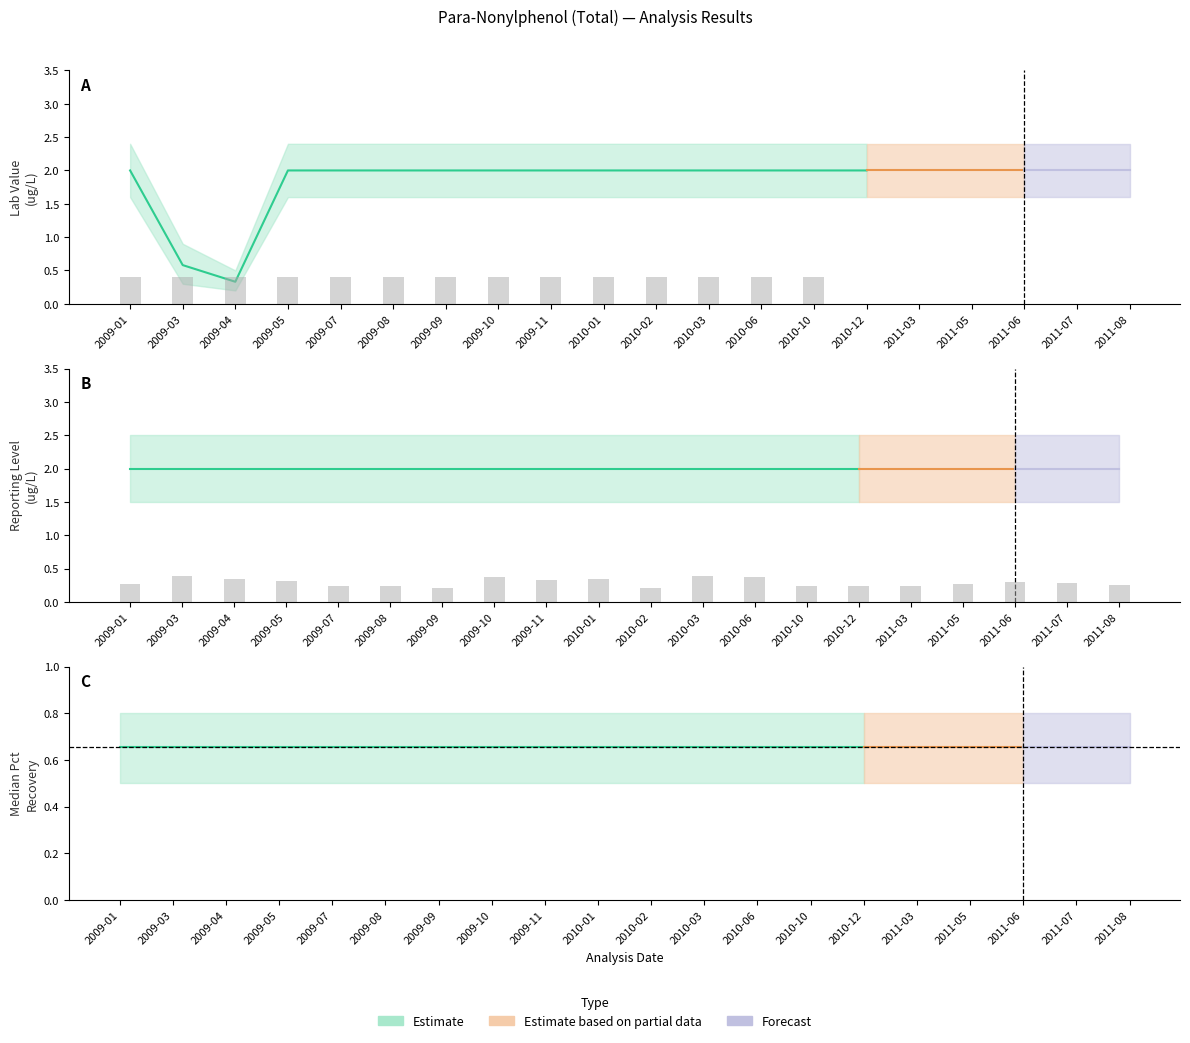

Are the bars grouped side by side (vs. stacked)?

Yes